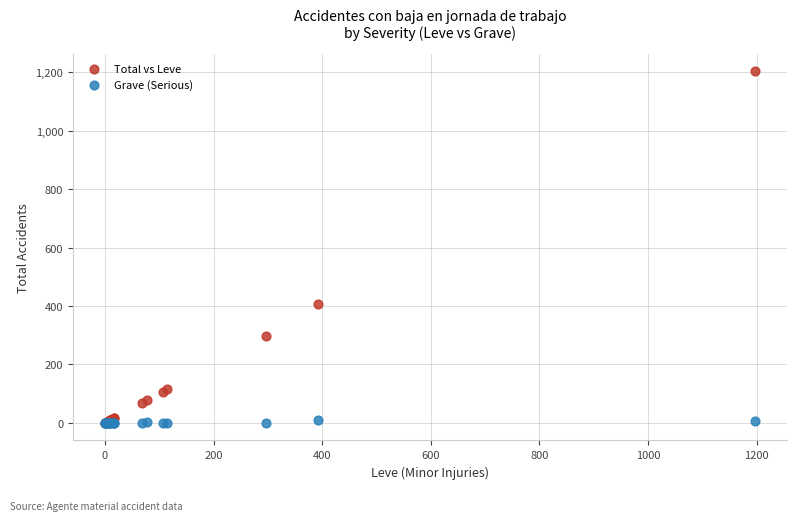

Across all series, what Y value is closest to 601?

408